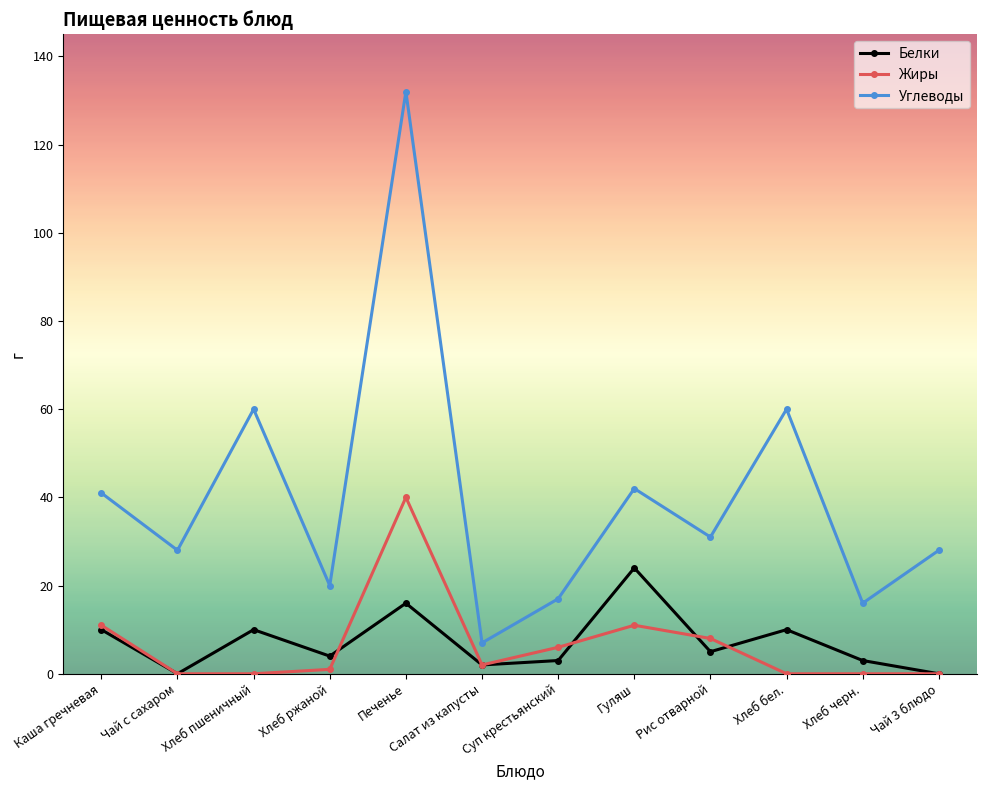

Where is the first local minimum for Белки?

Чай с сахаром